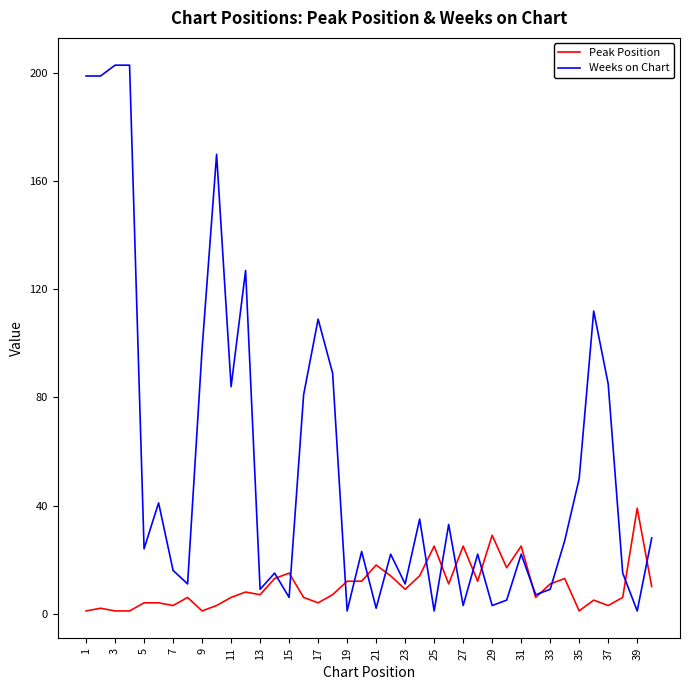

List the series in order of their overall mean, lowest first.

Peak Position, Weeks on Chart